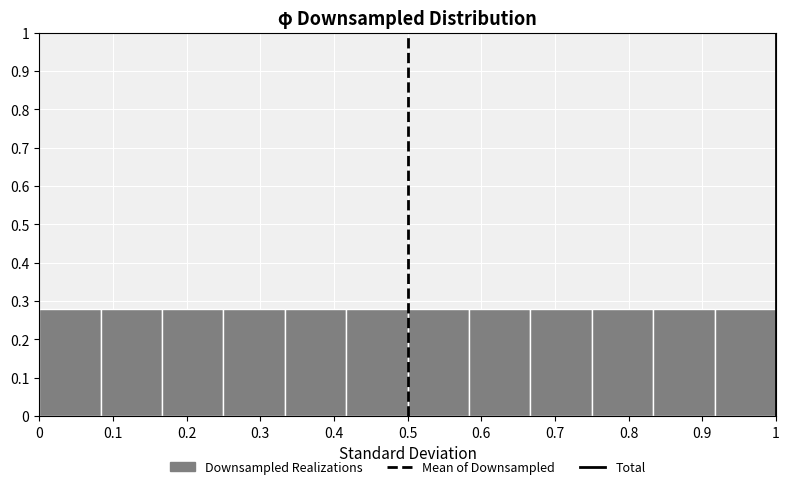

Reading left to right, list every bar in this chart as the range it spans on the x-axis followed by its height. Neither the bar edges nor the heights are printed on the chart, so give them approximately, as read against the axes.

0.00 to 0.08: 0.28
0.08 to 0.17: 0.28
0.17 to 0.25: 0.28
0.25 to 0.33: 0.28
0.33 to 0.42: 0.28
0.42 to 0.50: 0.28
0.50 to 0.58: 0.28
0.58 to 0.67: 0.28
0.67 to 0.75: 0.28
0.75 to 0.83: 0.28
0.83 to 0.92: 0.28
0.92 to 1.00: 0.28